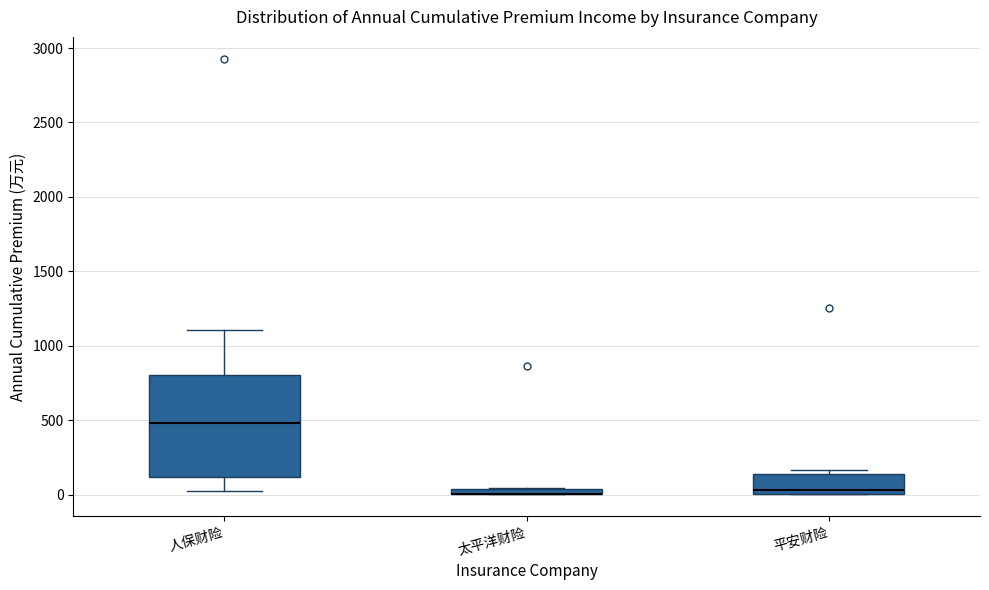

Where is the lower edge of the box for 太平洋财险 on the y-axis? The values are not printed on the chart, so give them approximately, as read against the axis.

0